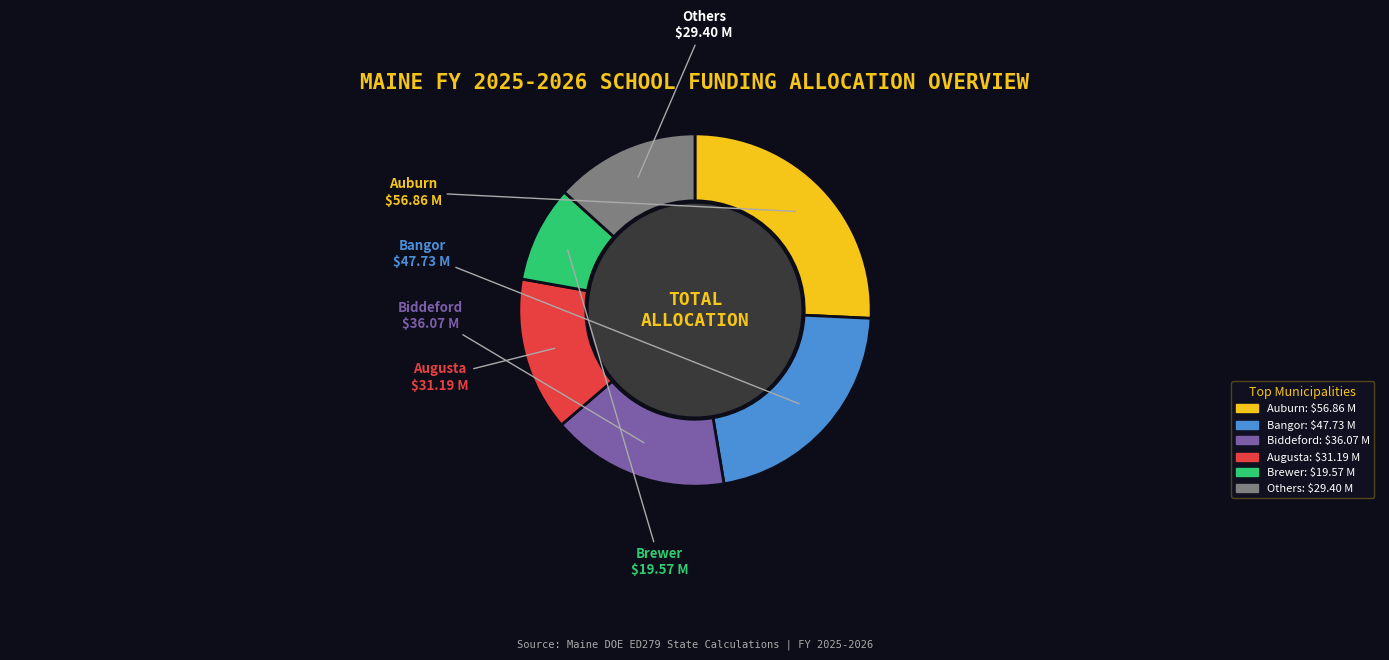

Is it true that Augusta is 8% of the pie?

False